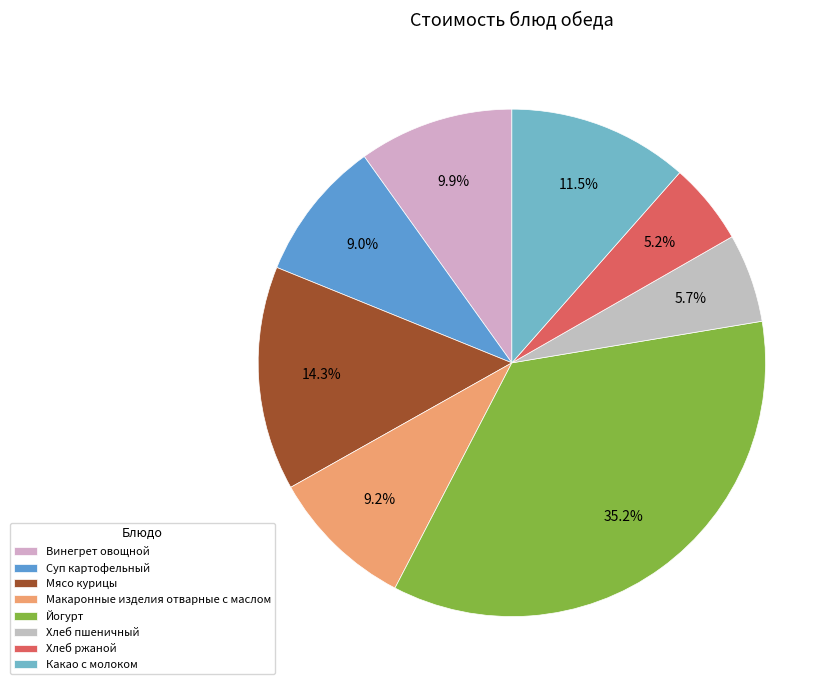

What is the smallest slice in the pie chart?

Хлеб ржаной